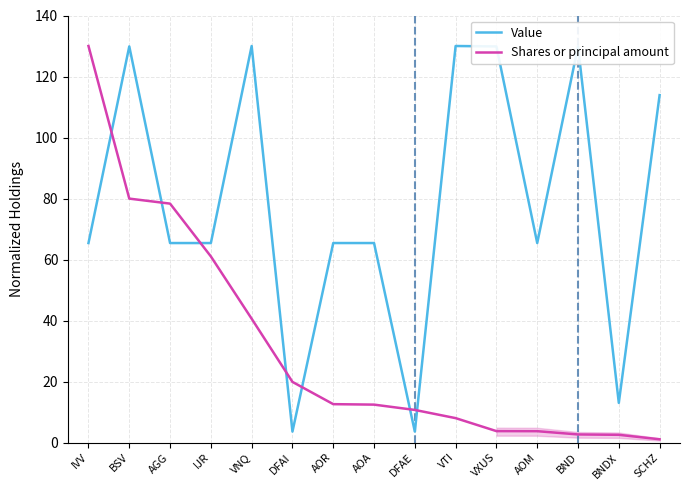

What is the lowest value of the Shares or principal amount series?

1.1